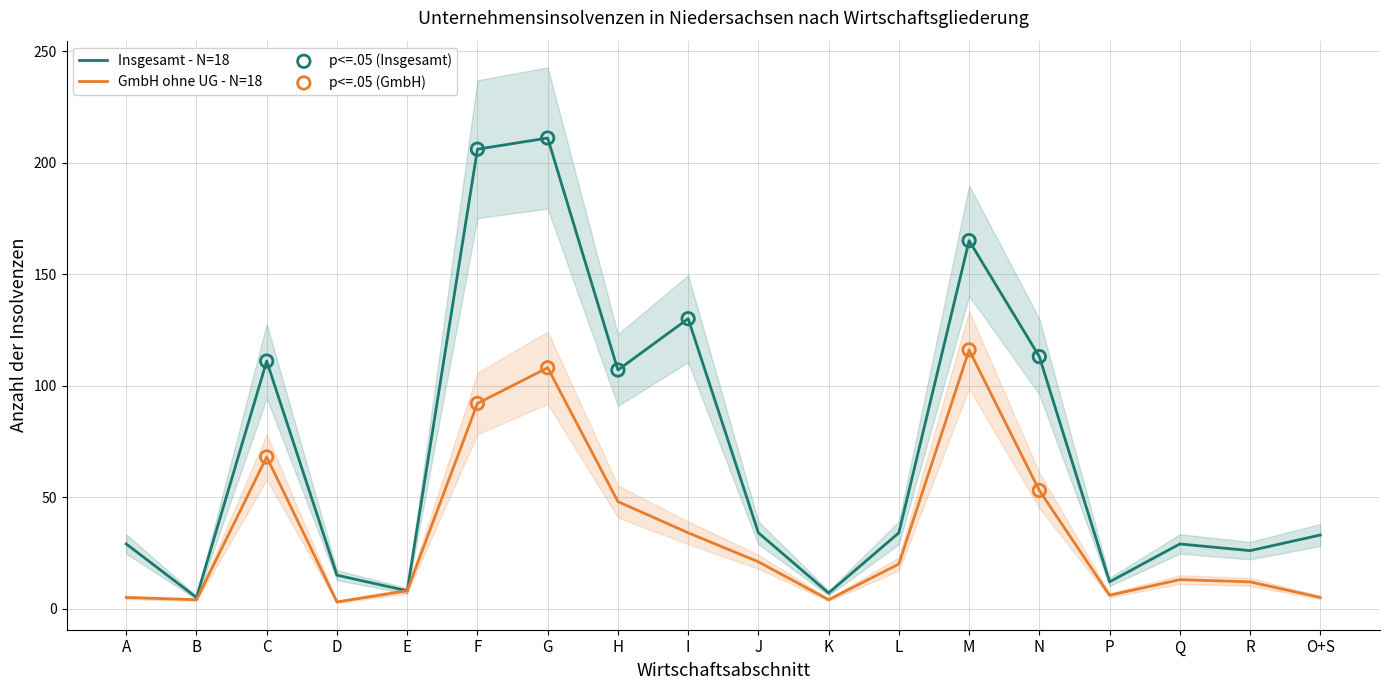

Which series reaches the maximum Y coordinate?

Ins-gesamt